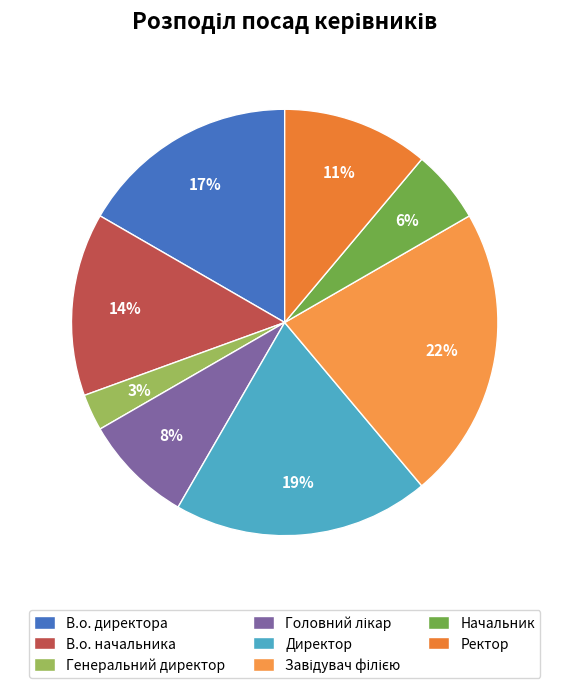

Which category has the biggest portion of the pie?

Завідувач філією